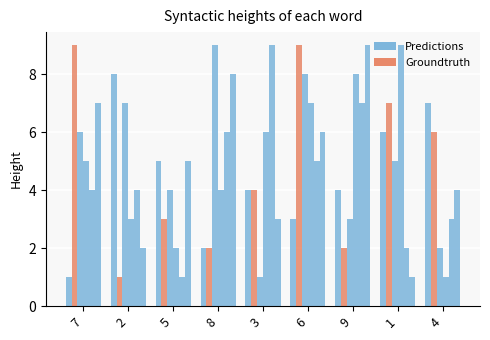

The Predictions series shows 4 at 9. True or false?

True